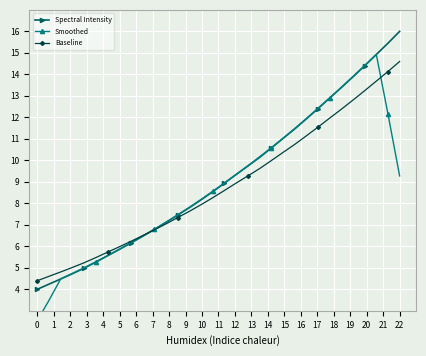

How many data points does each series have?

32